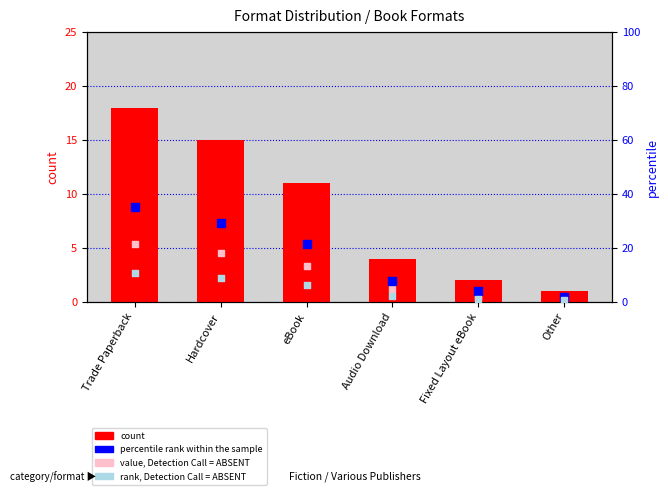

Which series contains the lowest Y value?

value, Detection Call = ABSENT